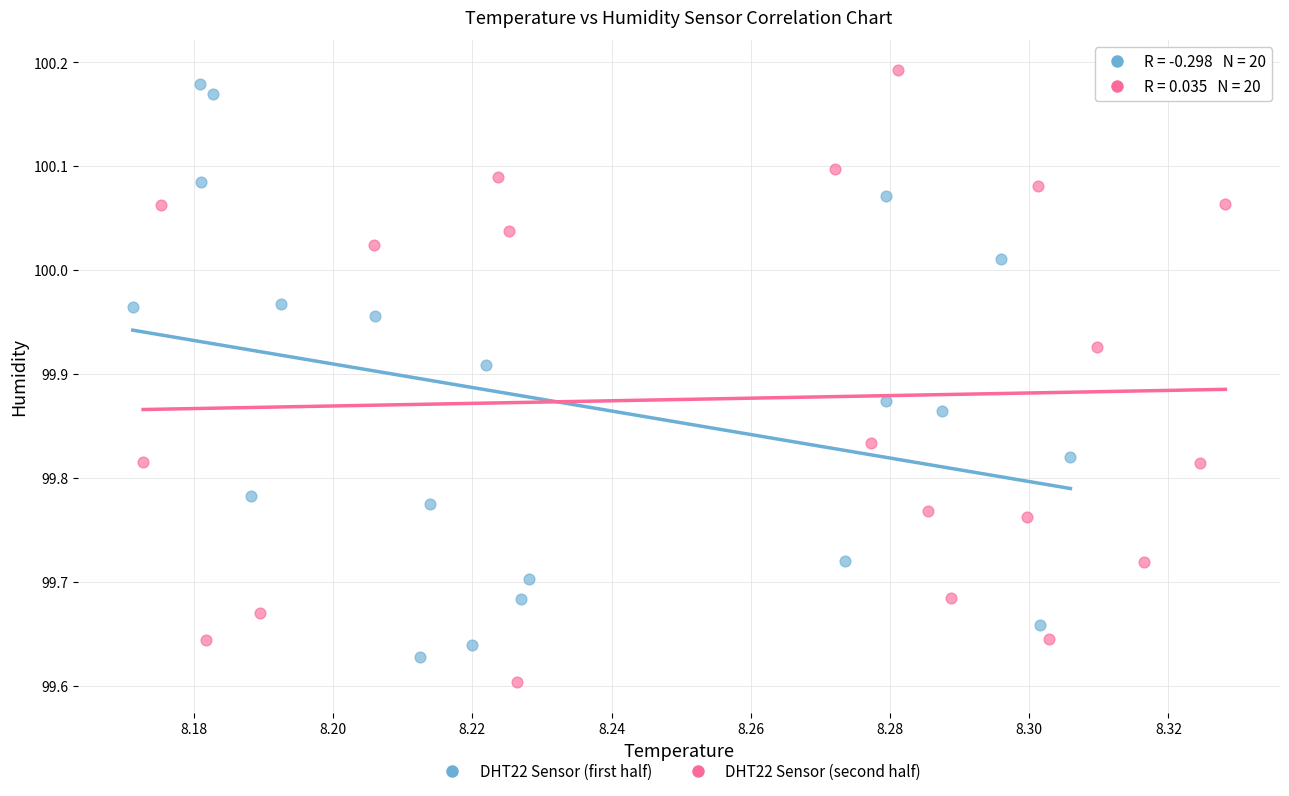

Which series reaches the maximum Y coordinate?

DHT22 Sensor (second half)